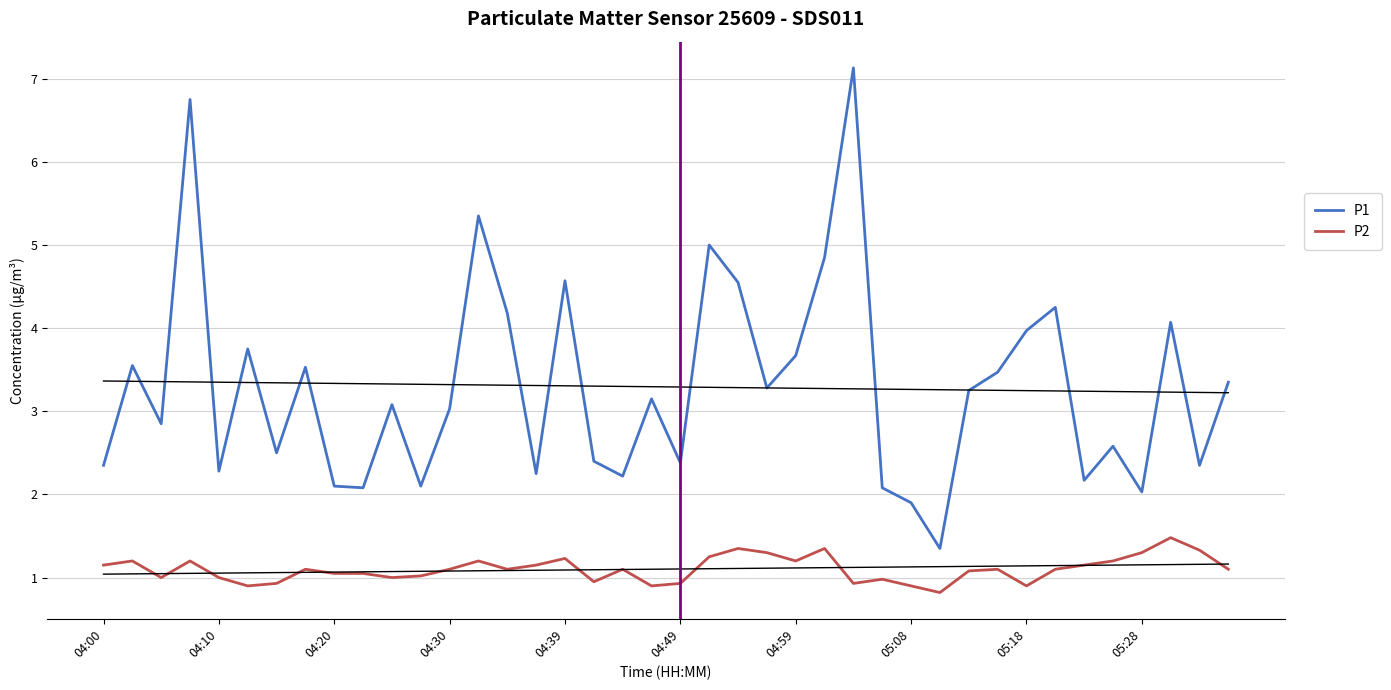

Reading left to right, transcribe all the data shown in this chart.

P1: 2.4	3.5	2.9	6.8	2.3	3.8	2.5	3.5	2.1	2.1	3.1	2.1	3.0	5.3	4.2	2.2	4.6	2.4	2.2	3.1	2.4	5.0	4.5	3.3	3.7	4.8	7.1	2.1	1.9	1.4	3.2	3.5	4.0	4.2	2.2	2.6	2.0	4.1	2.4	3.4
P2: 1.1	1.2	1.0	1.2	1.0	0.9	0.9	1.1	1.1	1.1	1.0	1.0	1.1	1.2	1.1	1.1	1.2	0.9	1.1	0.9	0.9	1.2	1.4	1.3	1.2	1.4	0.9	1.0	0.9	0.8	1.1	1.1	0.9	1.1	1.1	1.2	1.3	1.5	1.3	1.1